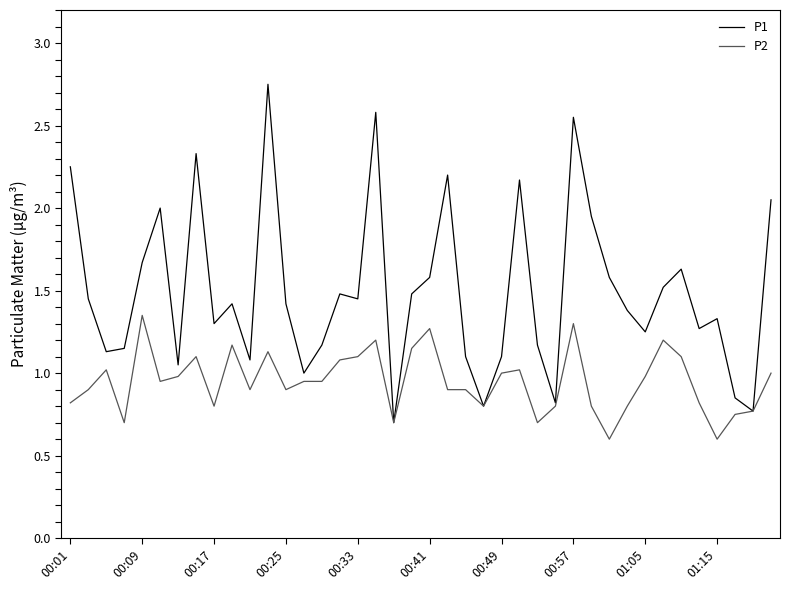

Rank the series by their average value, from highest to lowest.

P1, P2